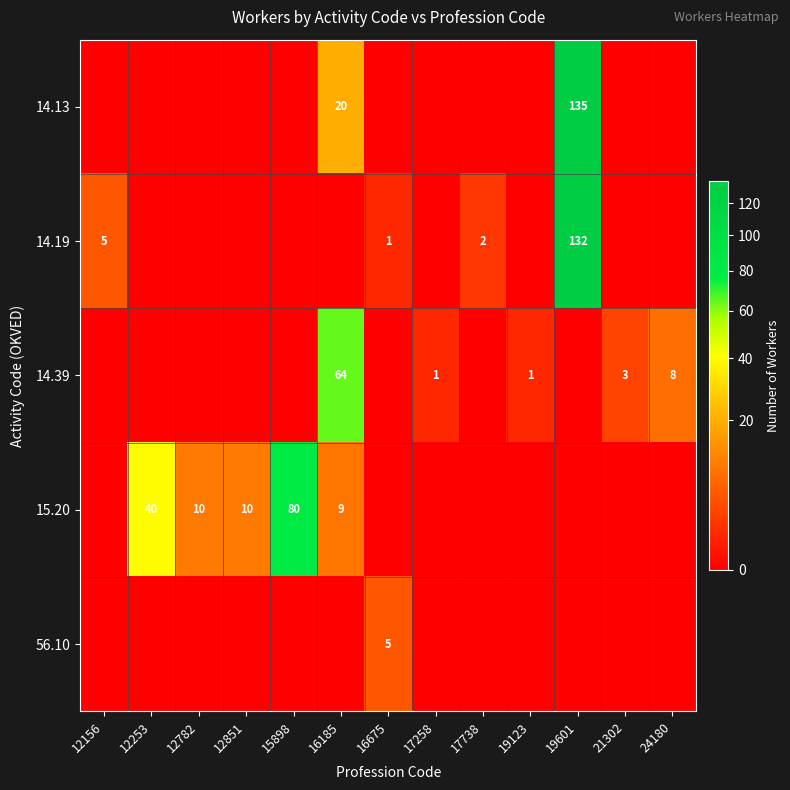

Is it true that 14.19 equals 5 at 12156?

True